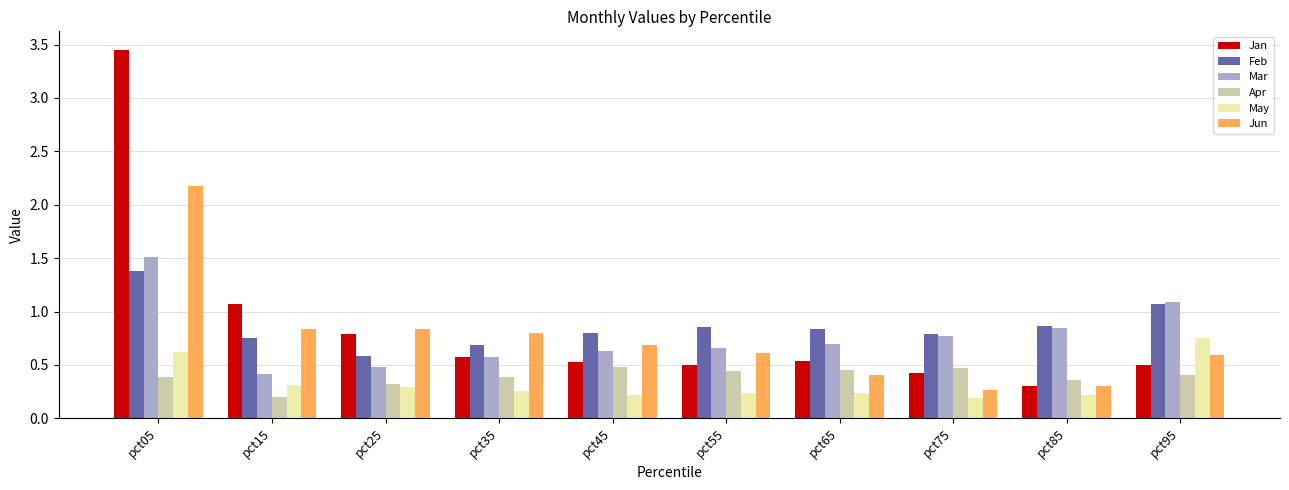

The Jan series shows 1.8 at pct15. True or false?

False